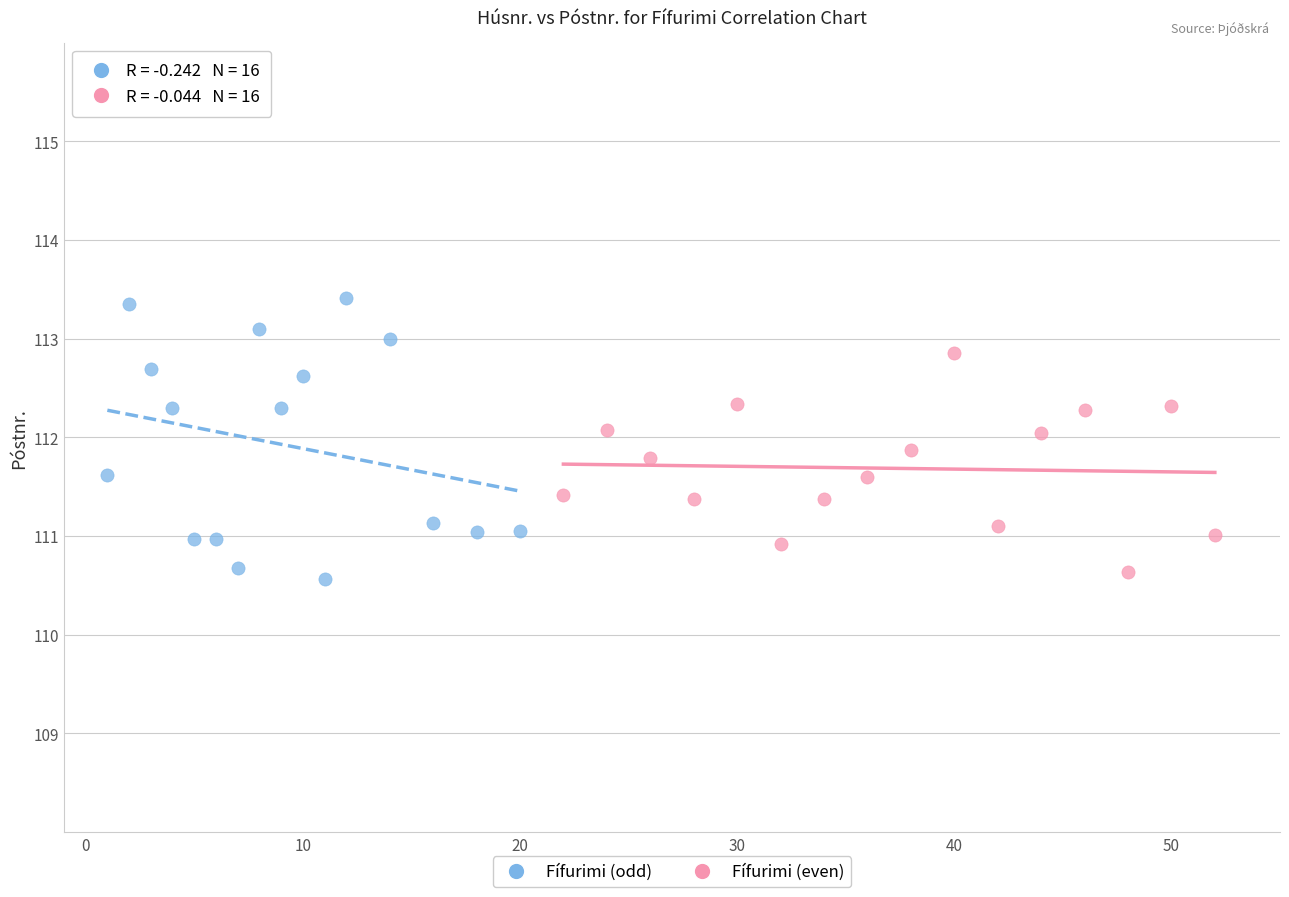

Which series contains the highest Y value?

Fífurimi (odd)